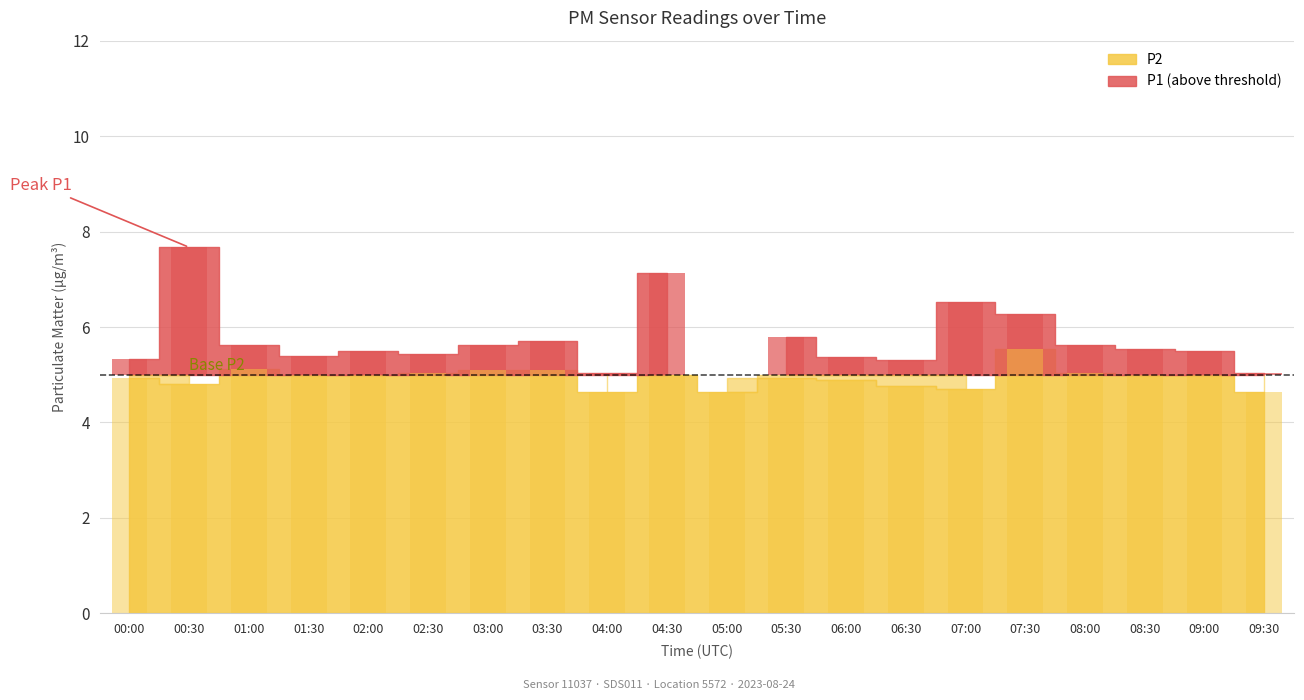

The P2 series shows 4.6 at 09:30. True or false?

True